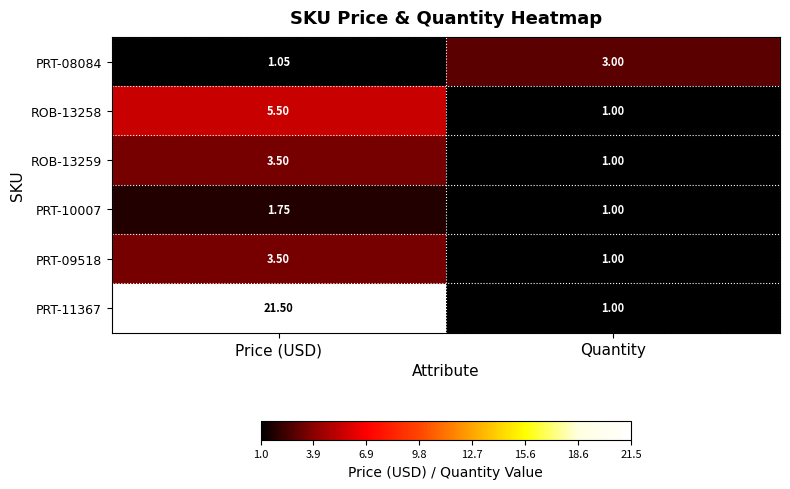

What is the minimum value shown in the chart?

1.0